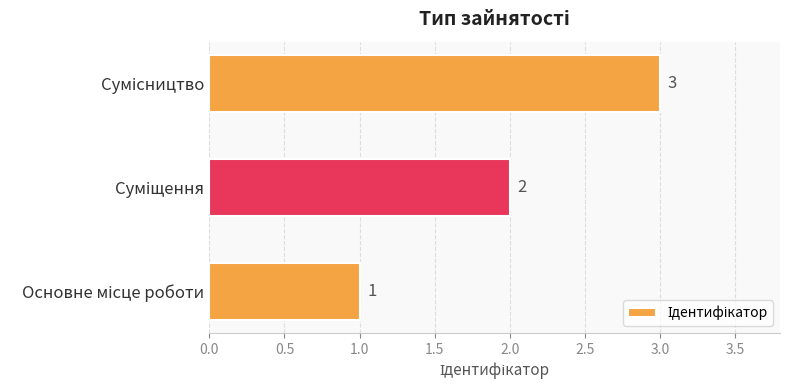

Count the values in the range 1 to 3.

3